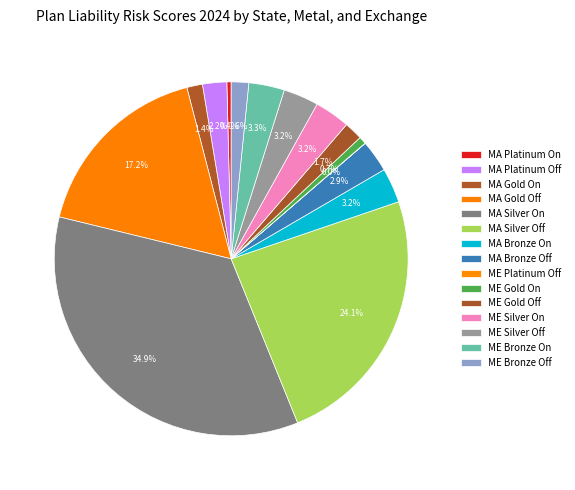

What percentage is the MA Silver Off slice, to the nearest percent?

24%